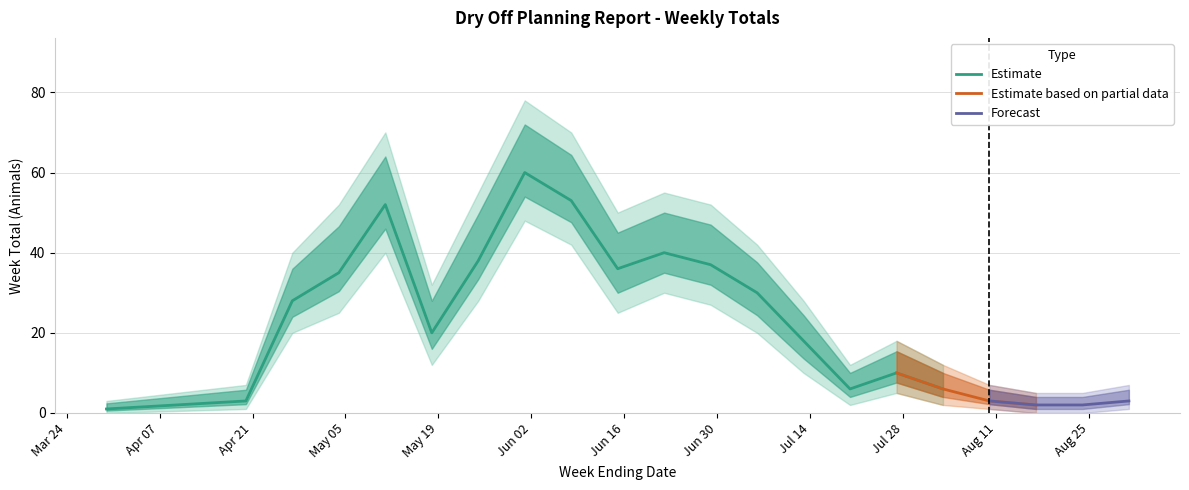

How many values are below 20?

10